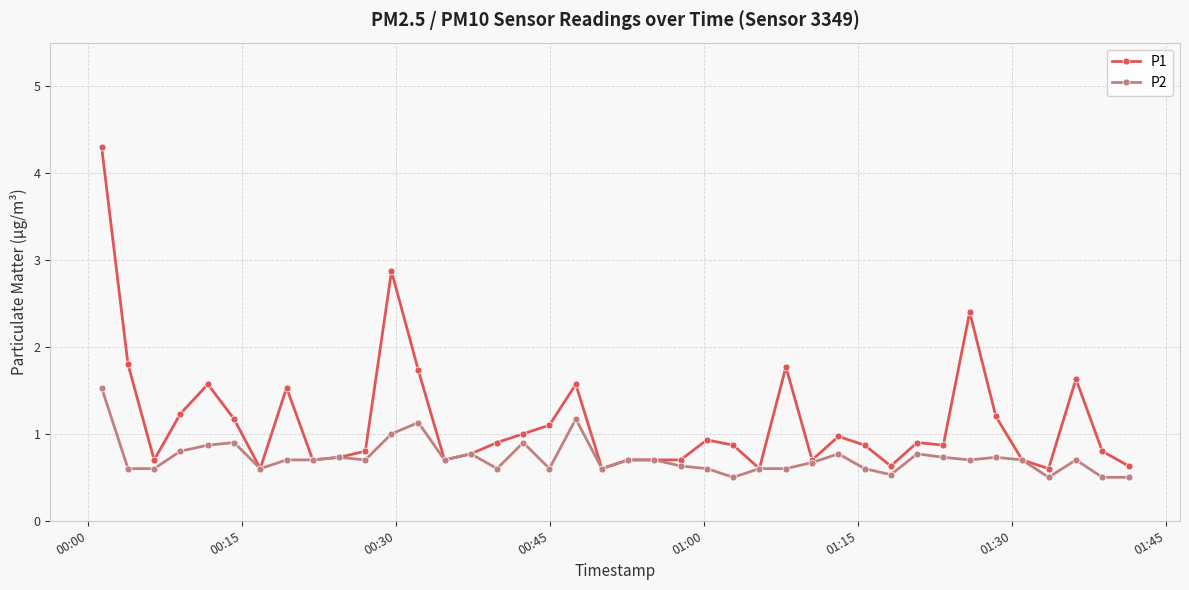

What is the value of the P2 point at the 5th from the left?

0.9